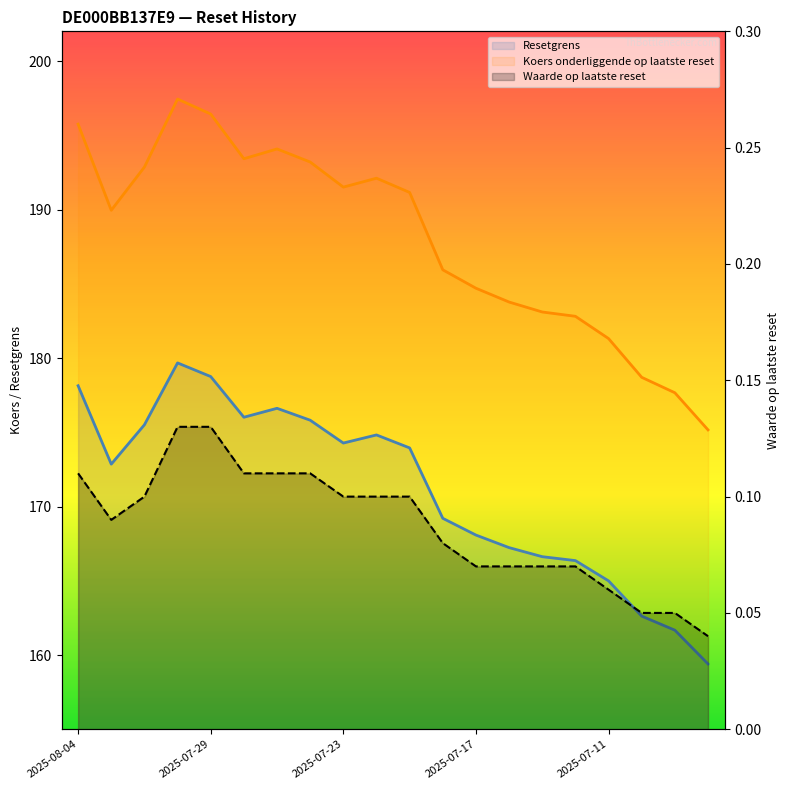

The Koers onderliggende op laatste reset series shows 323.6 at 2025-07-29. True or false?

False